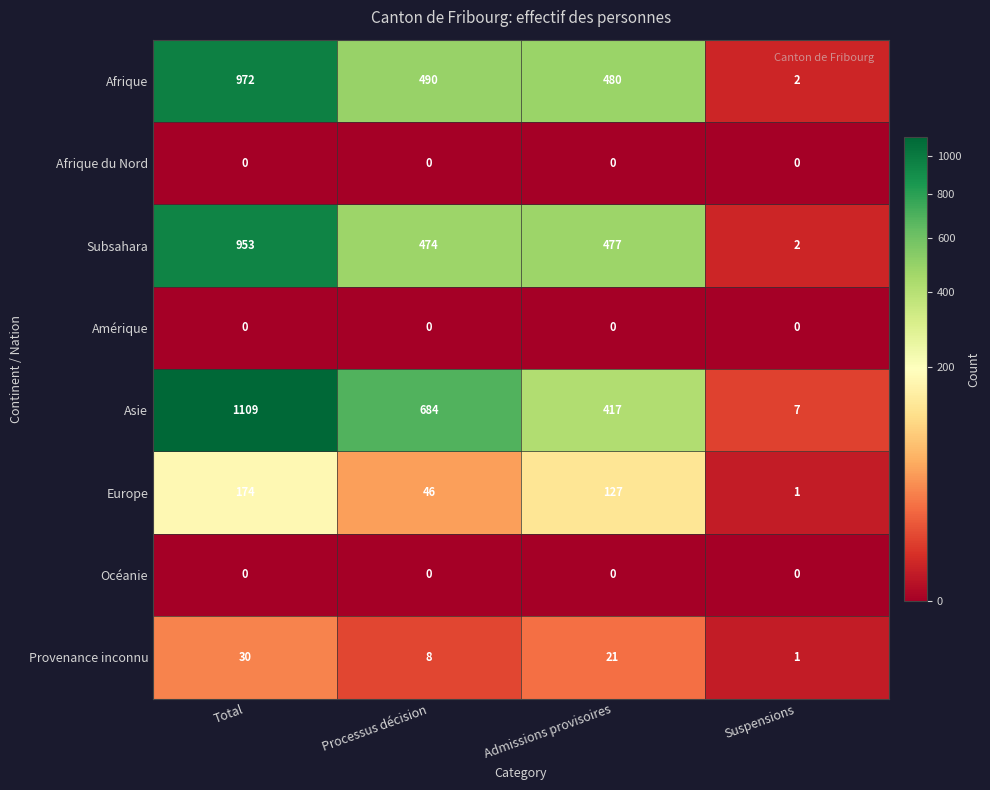

At which label is Asie closest to 558?

Processus décision